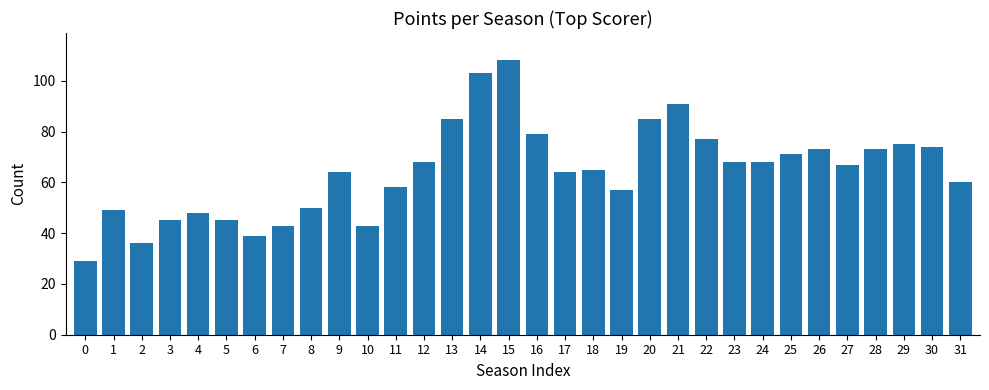

What is the value of the 4th bar from the left?

45